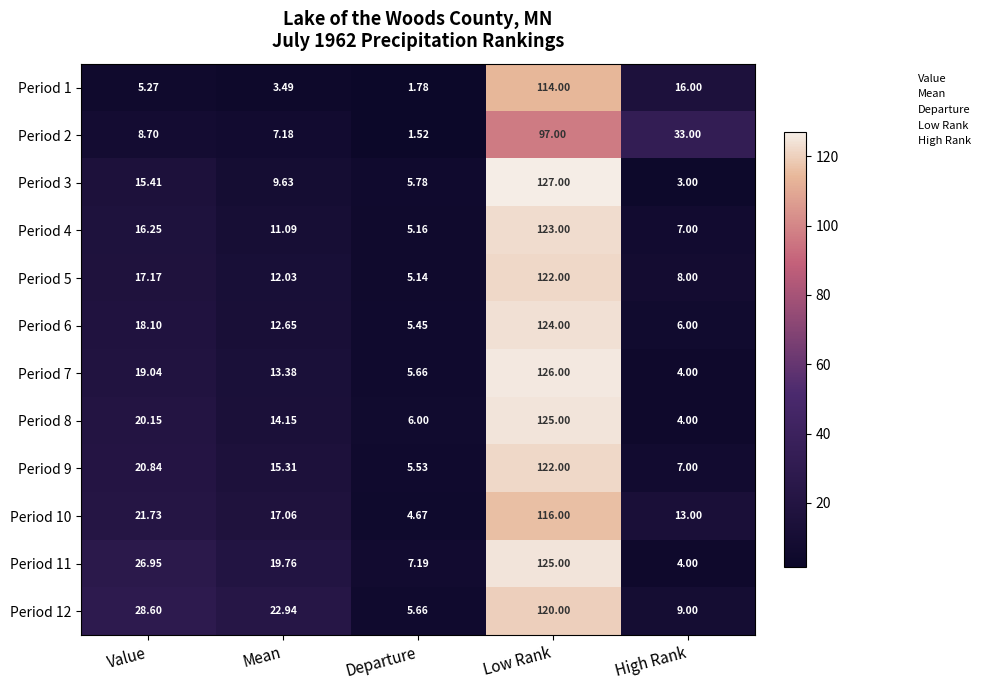

Which category has the lowest value across all series?

Departure